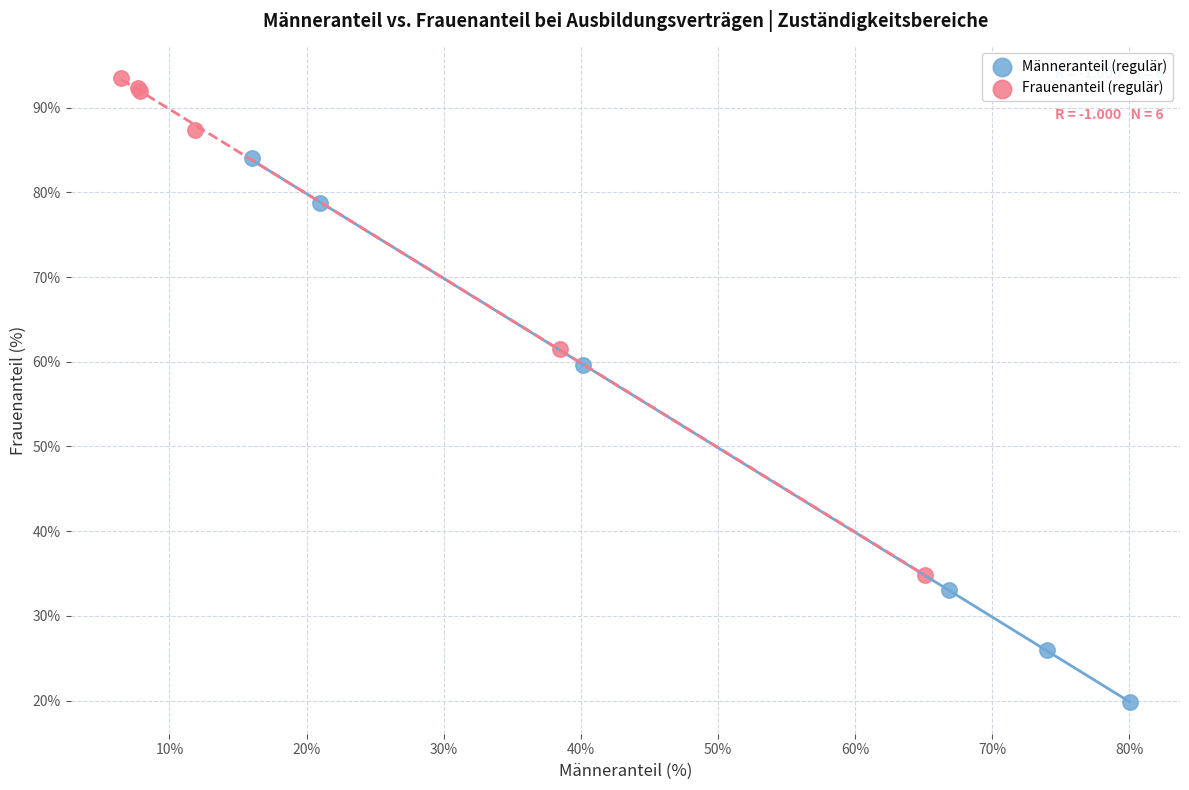

What are all the series names shown in the legend?

Männeranteil (regulär), Frauenanteil (regulär)